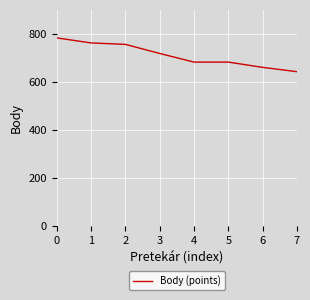

Reading left to right, what are all the values shown in this chart?

784	763	757	719	683	683	661	643